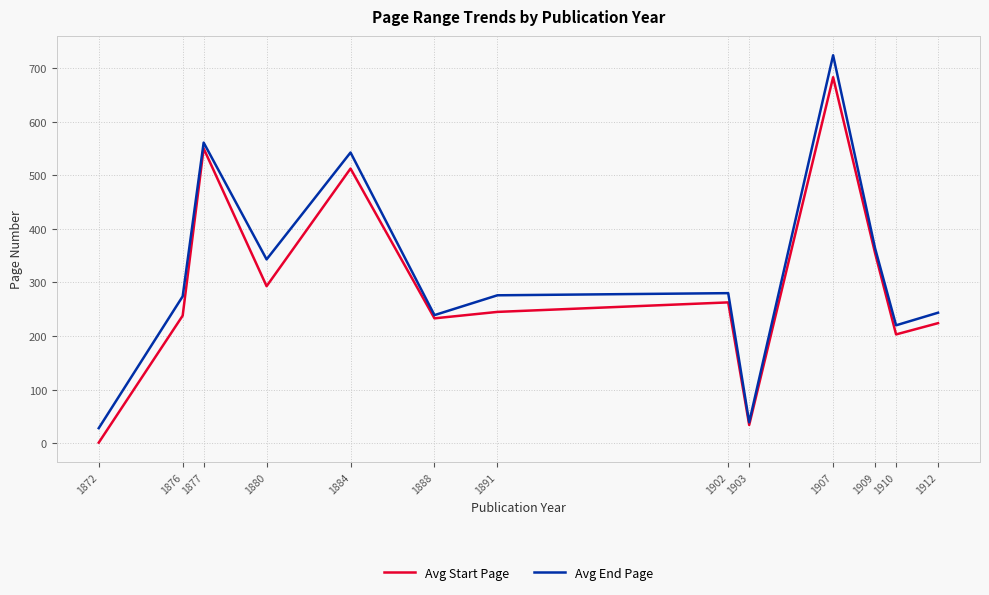

Does the chart have visible grid lines?

Yes